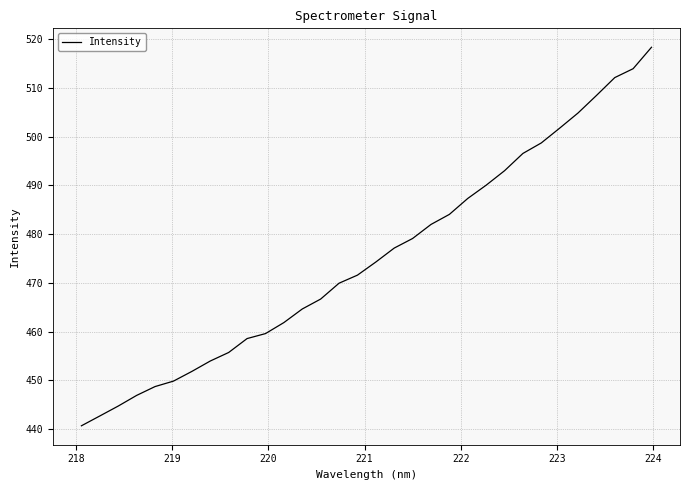

What is the maximum value shown in the chart?

518.3